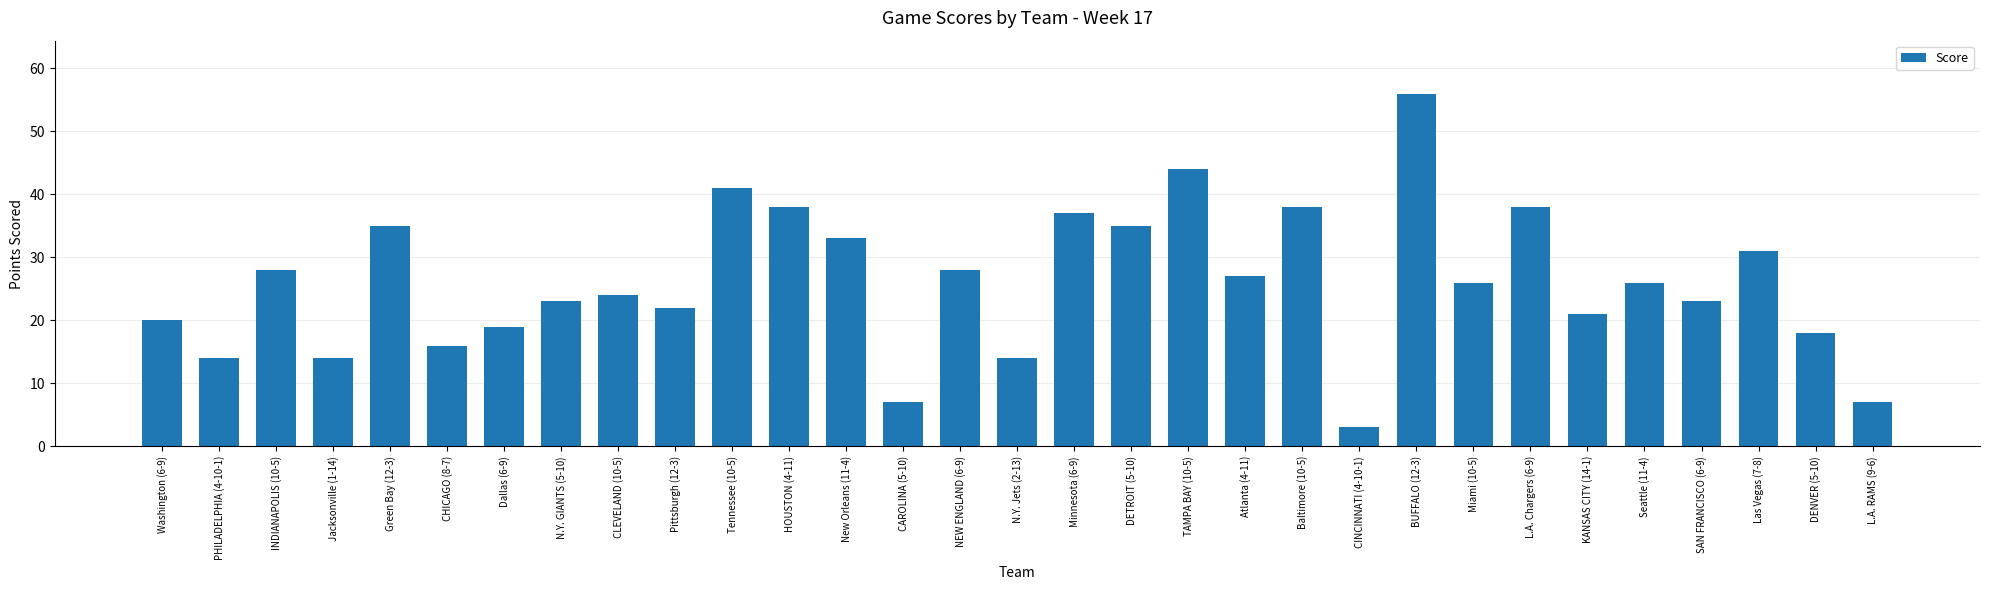

What is the sum of the values at Las Vegas (7-8) and Washington (6-9)?

51